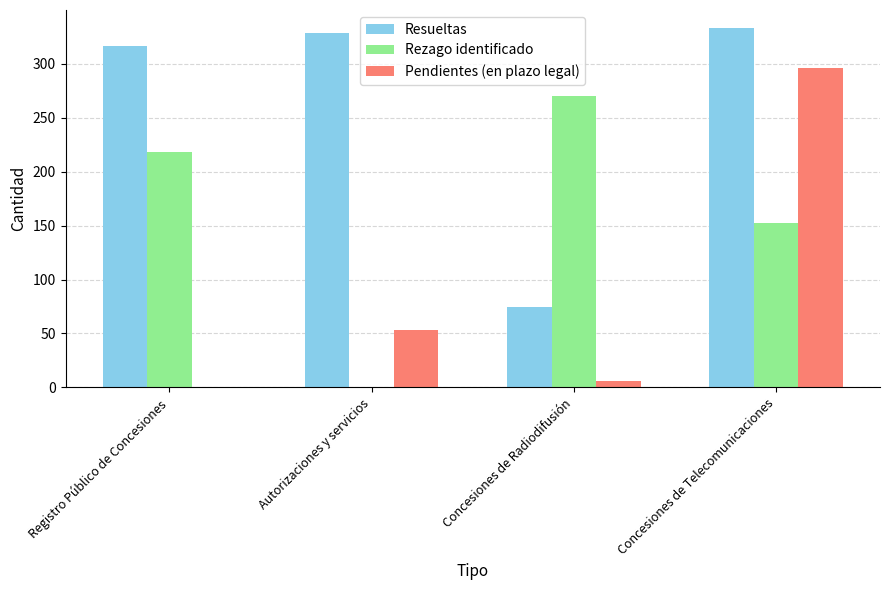

What is the sum of all Resueltas values?

1052